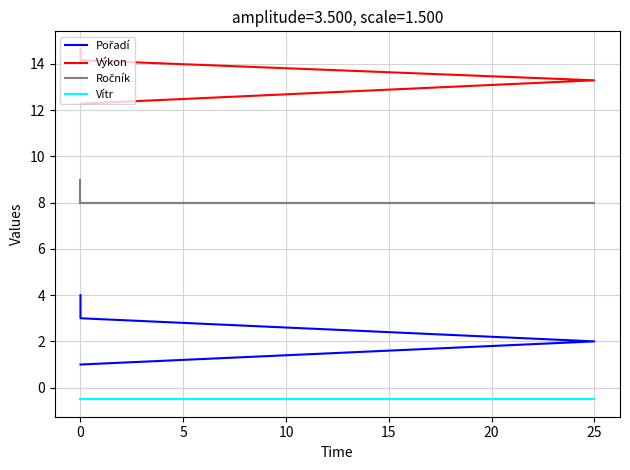

Which series has the largest total across all categories?

Výkon